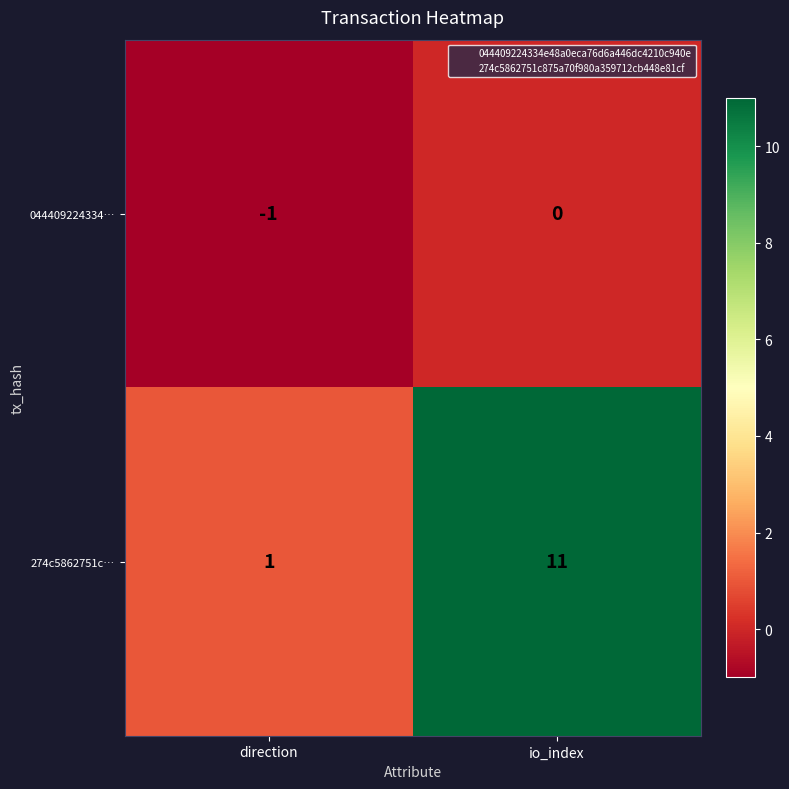

Reading left to right, list all the values displayed in this chart.

044409224334…: -1	0
274c5862751c…: 1	11